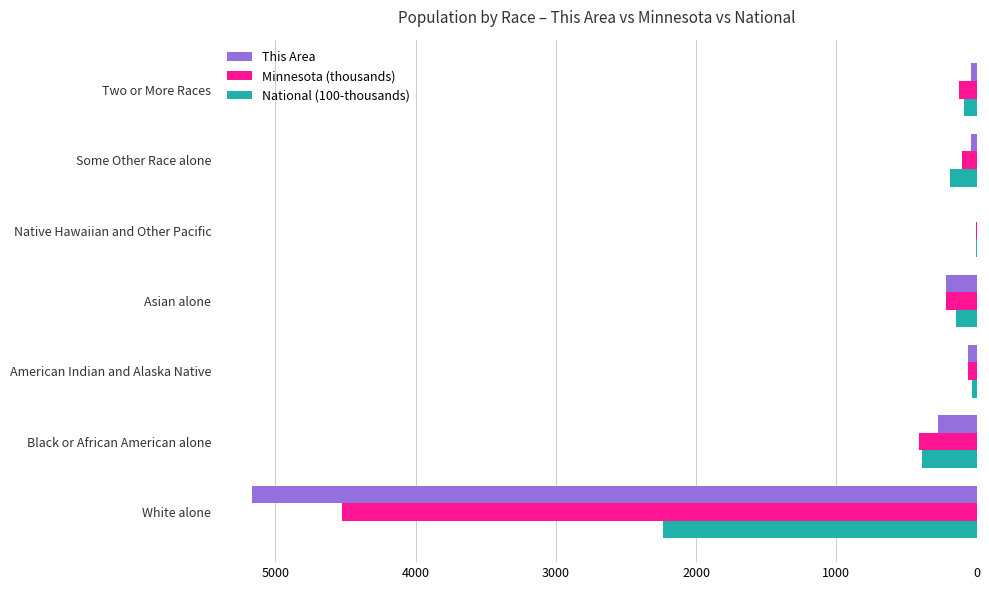

Which series has the largest total across all categories?

This Area